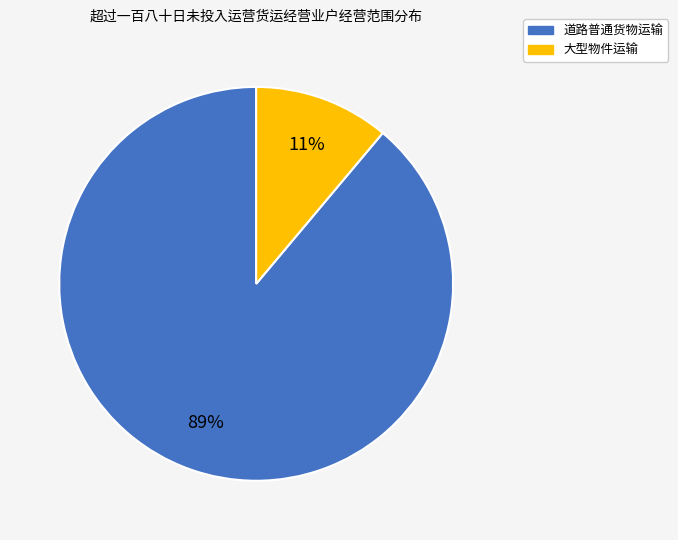

Does 道路普通货物运输 account for over 50% of the chart?

Yes